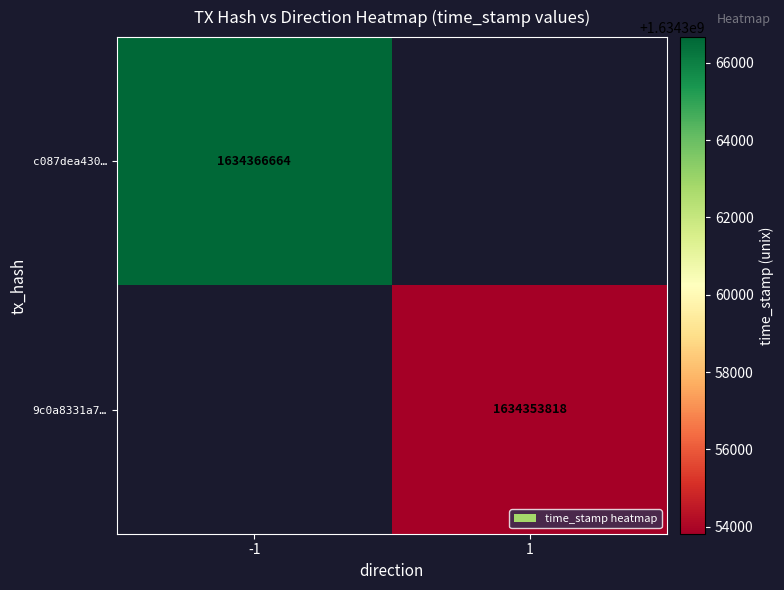

Is it true that c087dea430… equals 2757920095 at -1?

False